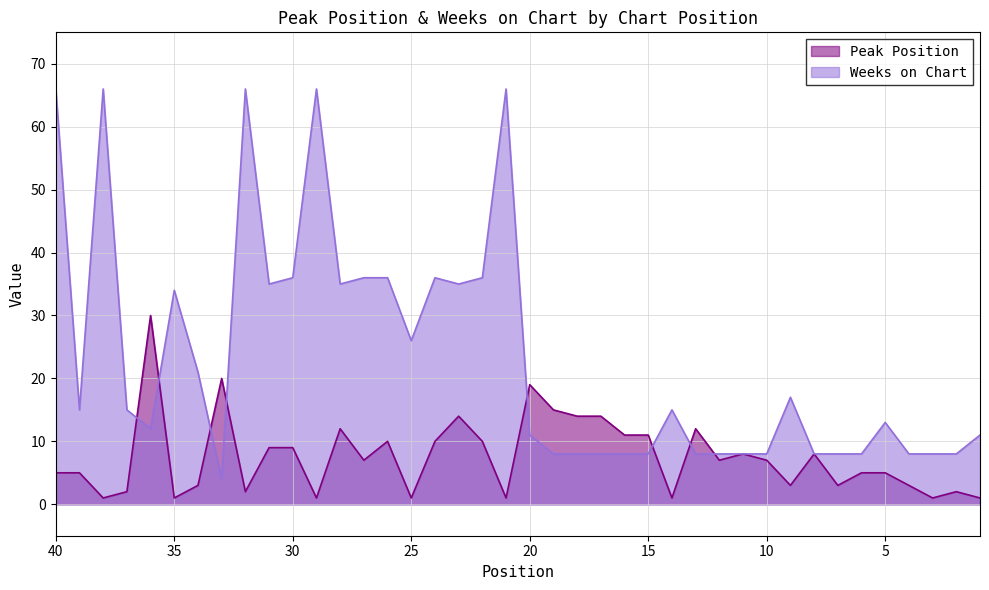

What is the difference between the highest and lowest values at 32?

64